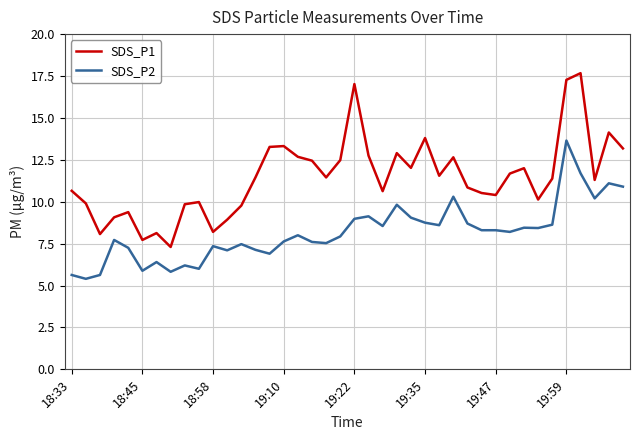

List the series in order of their peak value, lowest first.

SDS_P2, SDS_P1